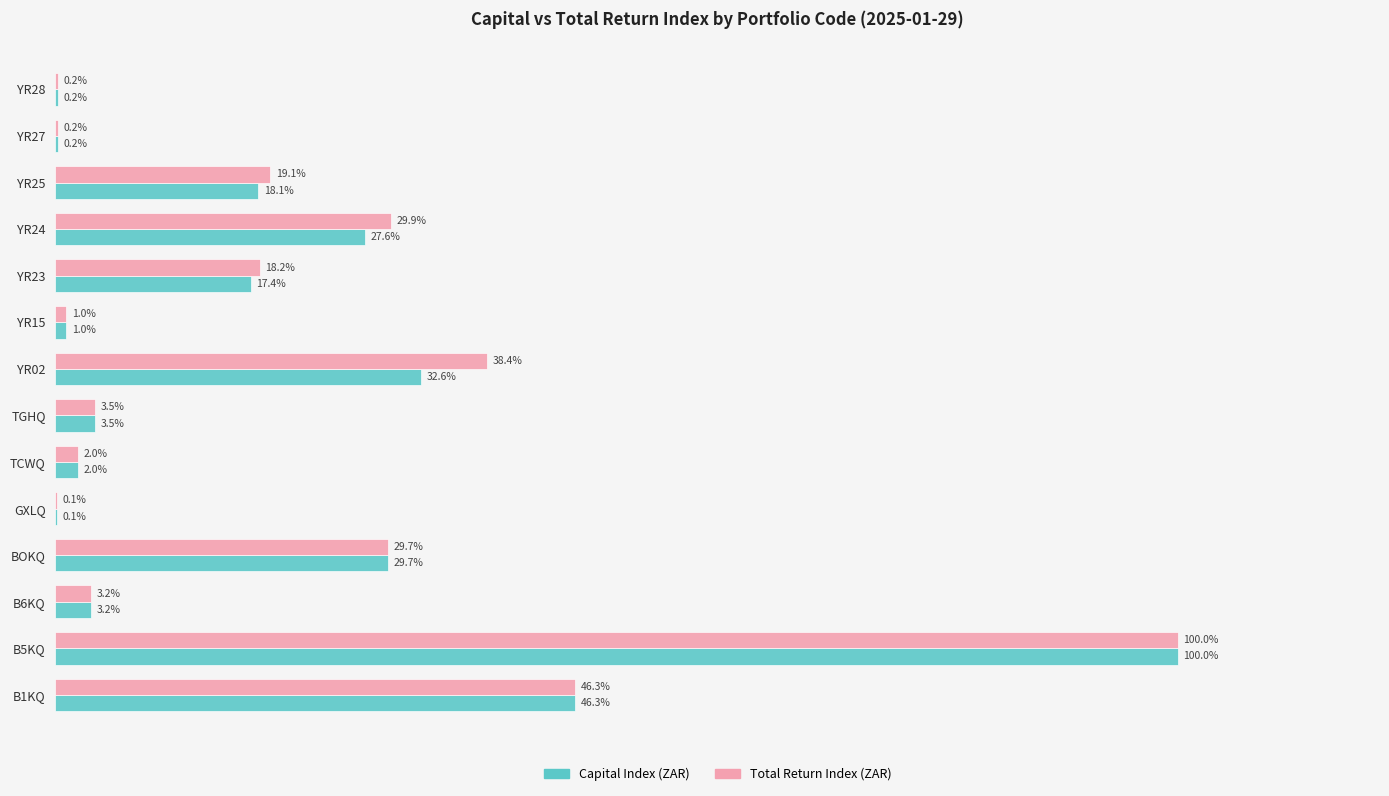

What are all the series names shown in the legend?

Capital Index (ZAR), Total Return Index (ZAR)